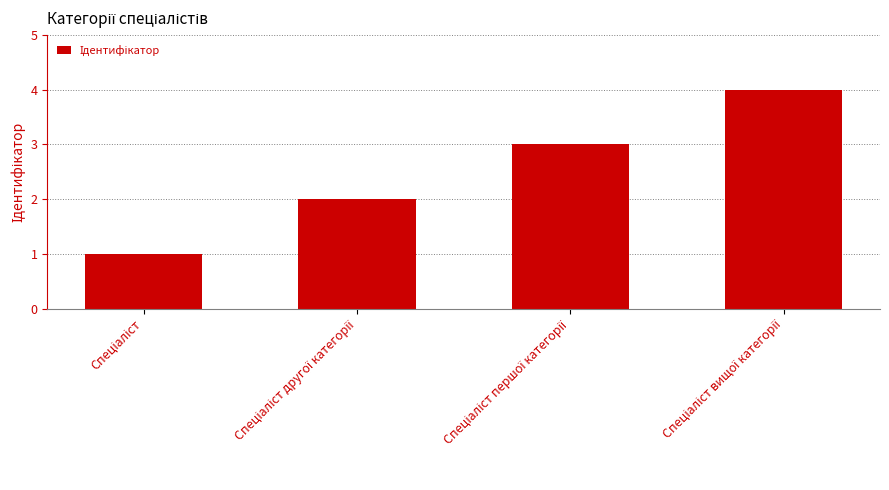

What is the greatest value displayed?

4